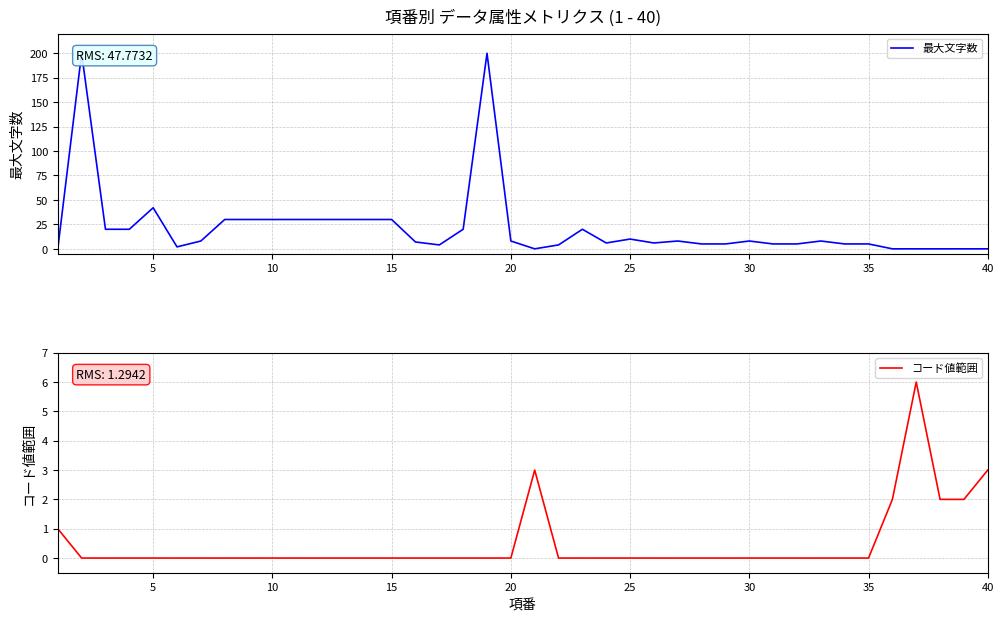

In 最大文字数, how many points are lower than both neighbors (excluding endpoints)?

5